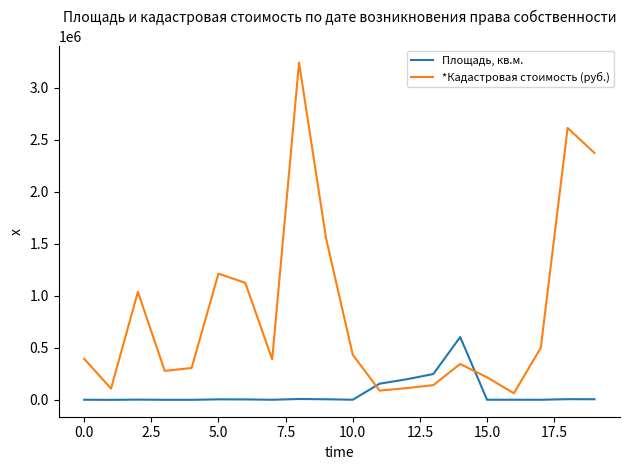

True or false: Площадь, кв.м. has more than 0 points higher than both neighbors.

True